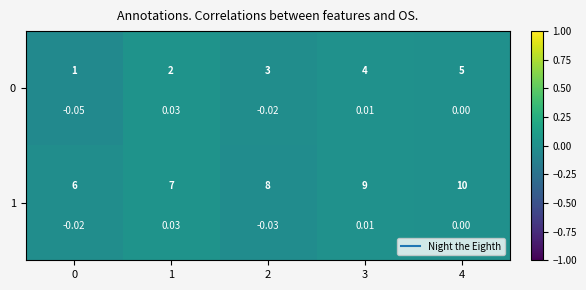

Between 0 and 1, which is larger?

1